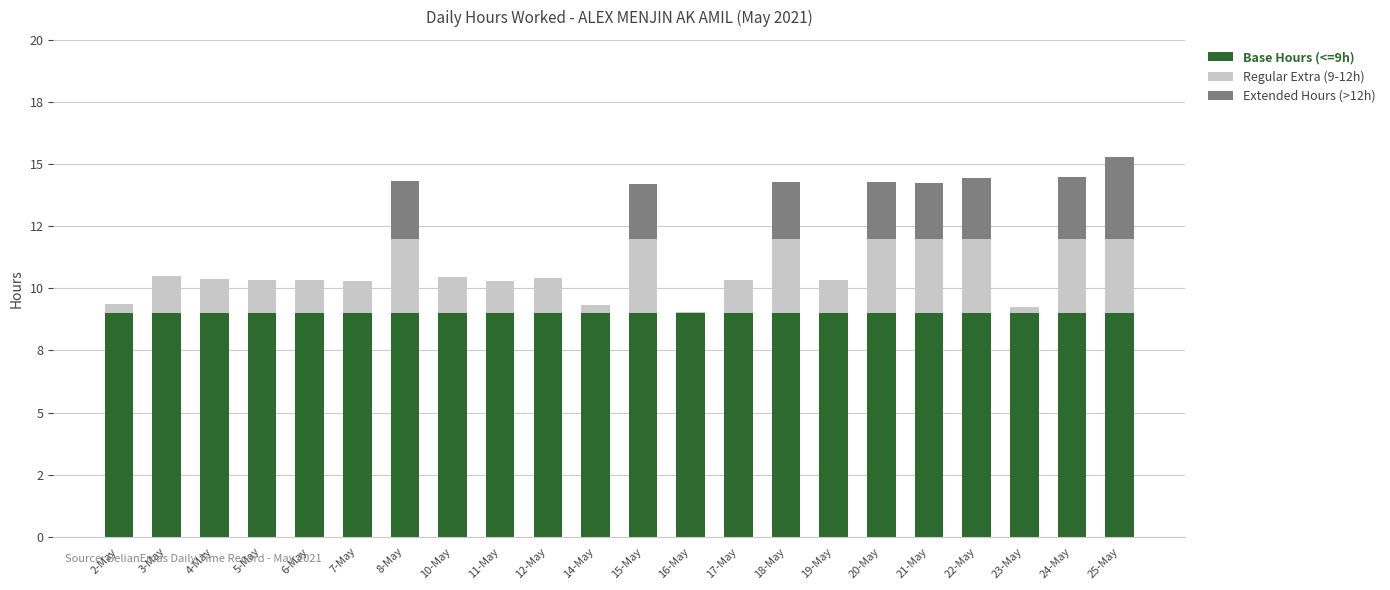

At which category is the sum across all series the highest?

25-May